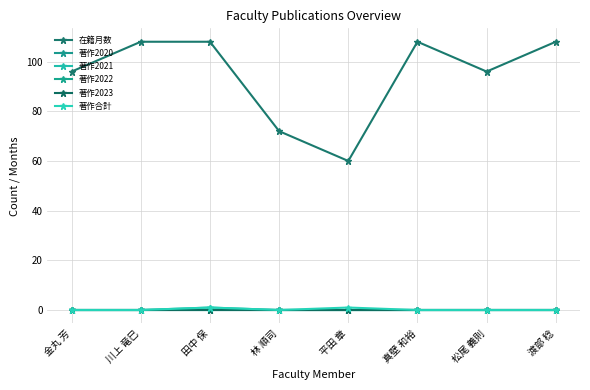

Is this an area chart (filled region under the line)?

No